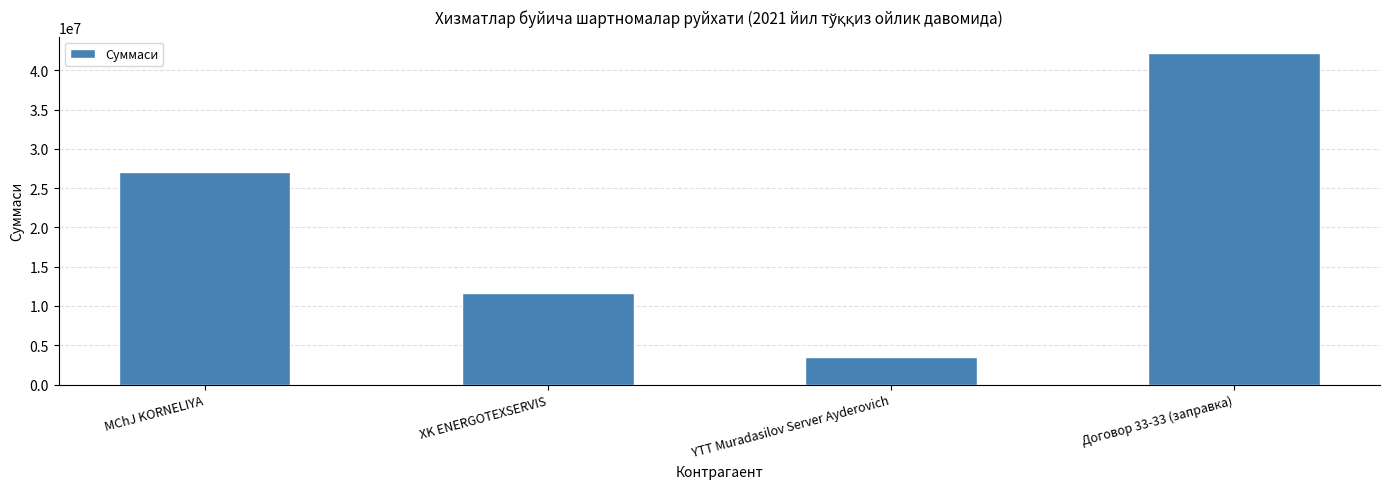

List the labels in order of value, smallest first.

YTT Muradasilov Server Ayderovich, XK ENERGOTEXSERVIS, MChJ KORNELIYA, Договор 33-33 (заправка)